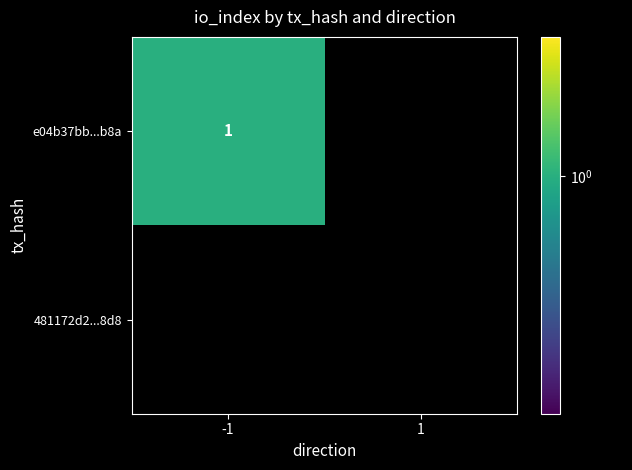

Is it true that e04b37bb5a5d2b1441e5fc885c5bd1298b9eb8a equals 1 at 1?

False